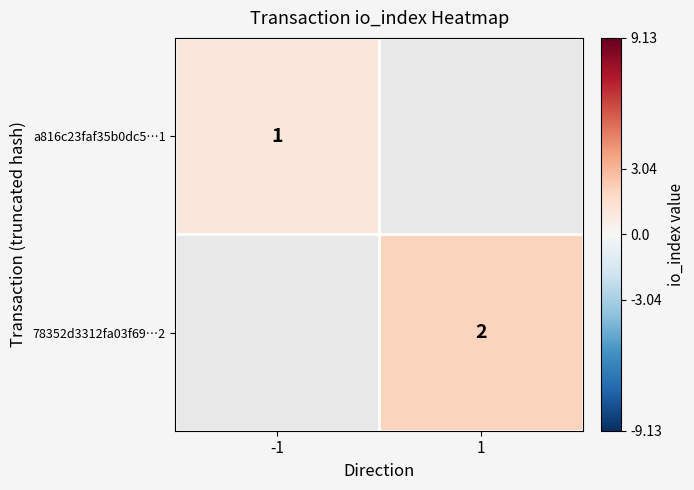

What is the greatest value displayed?

2.0